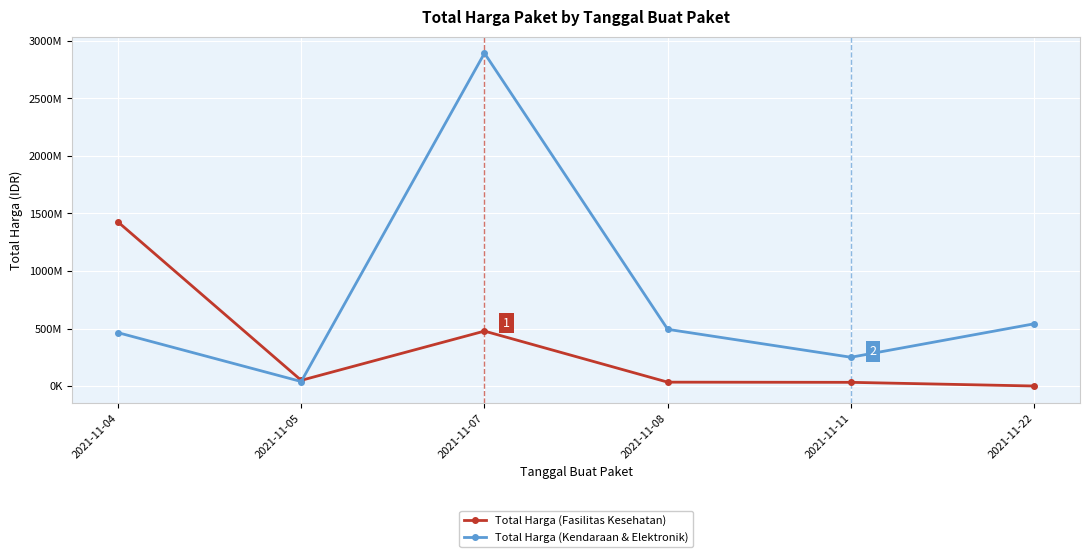

Does the chart display data point markers on the line(s)?

Yes